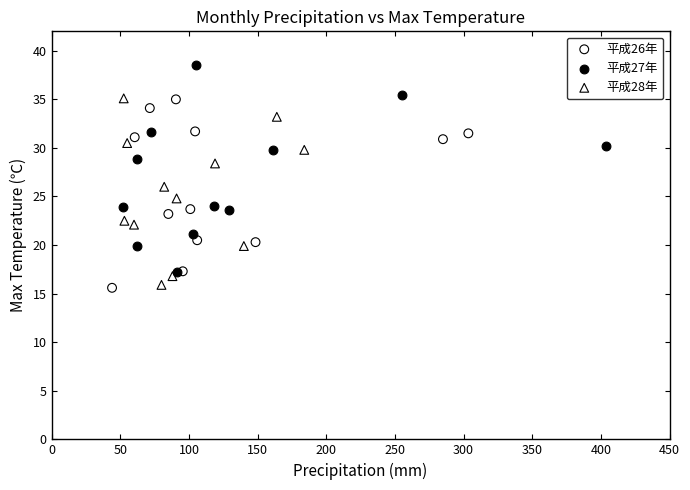

Which series has the widest spread of Y values?

平成27年